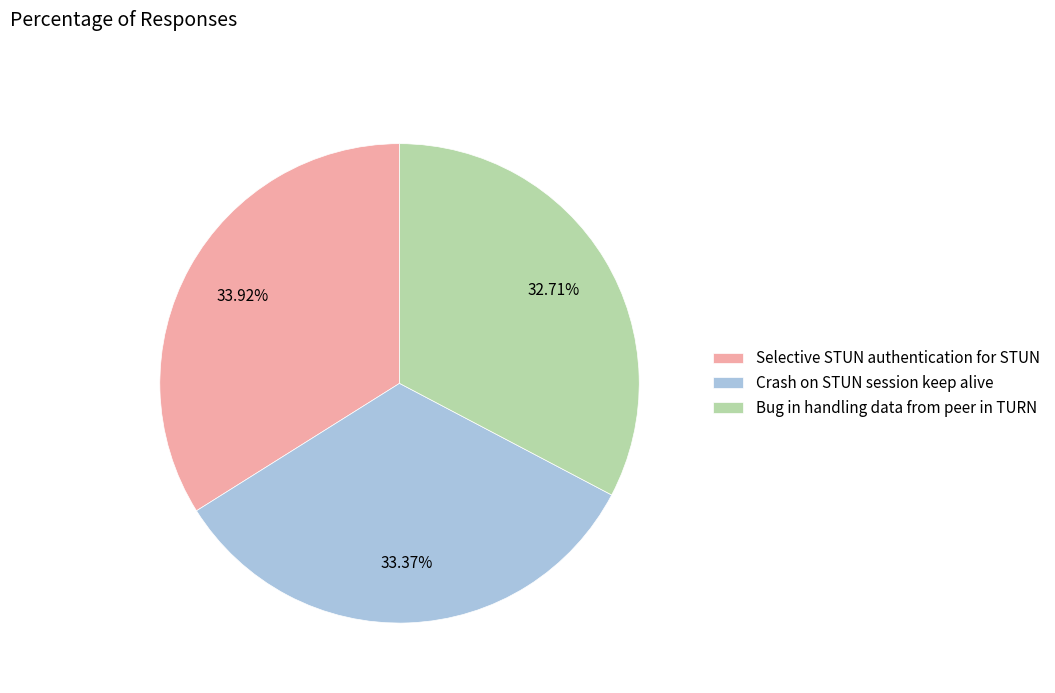

Which category has the biggest portion of the pie?

Selective STUN authentication for STUN